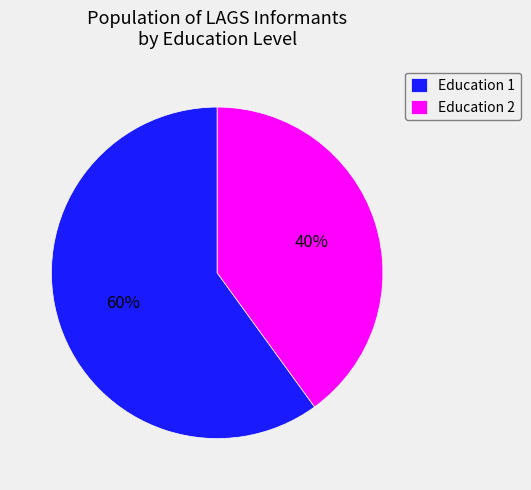

What is the largest slice in the pie chart?

Education 1